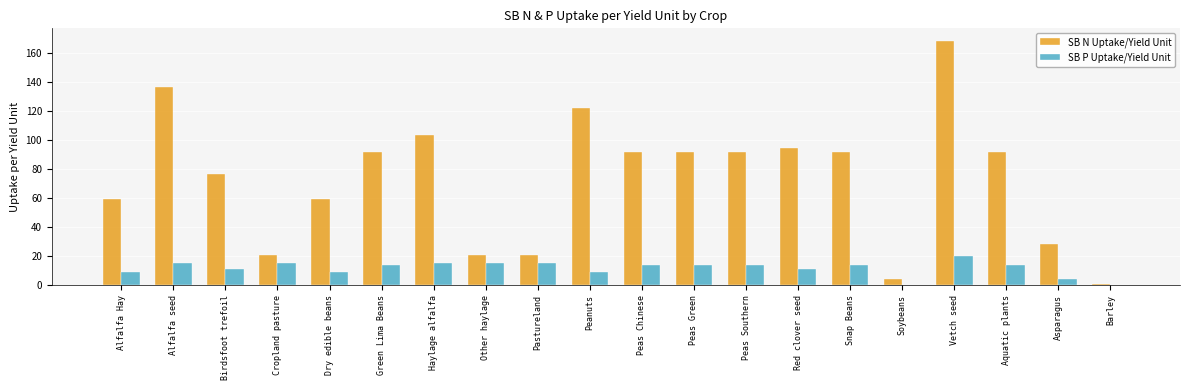

At which category does the chart reach its peak across all series?

Vetch seed